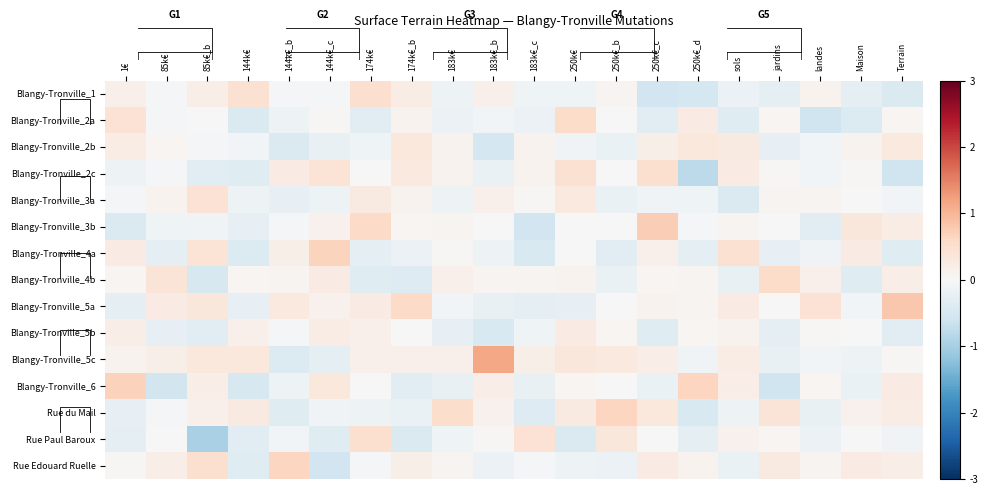

True or false: Rue Paul Baroux has a value of -0.1 at 1€.

False